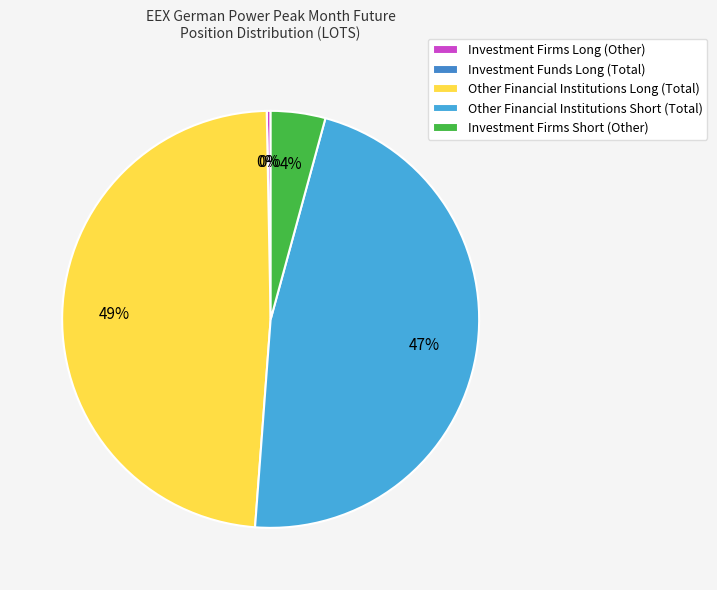

True or false: Investment Firms Long (Other) accounts for 9% of the total.

False